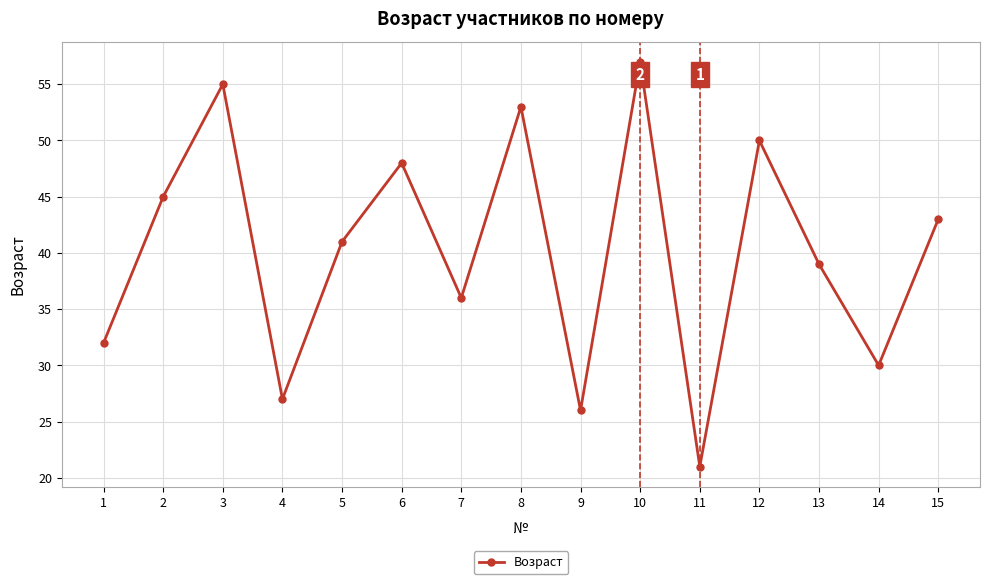

How many lines are shown in the chart?

1